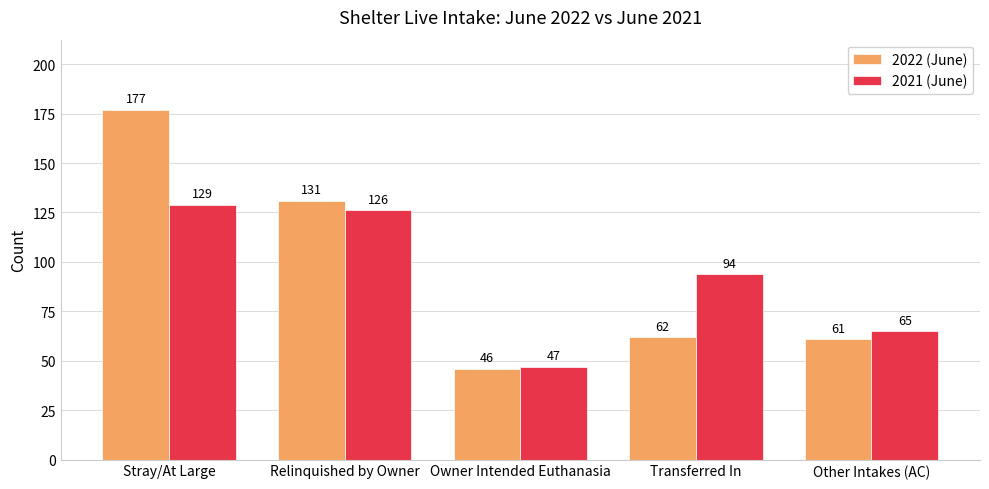

Which series has the largest range (max minus min)?

2022 (June)